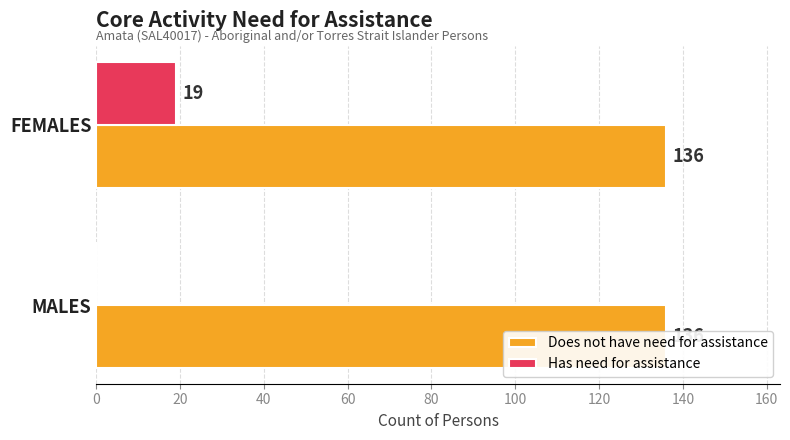

Is the value of Does not have need for assistance at 0 greater than the value of Has need for assistance at 0?

Yes